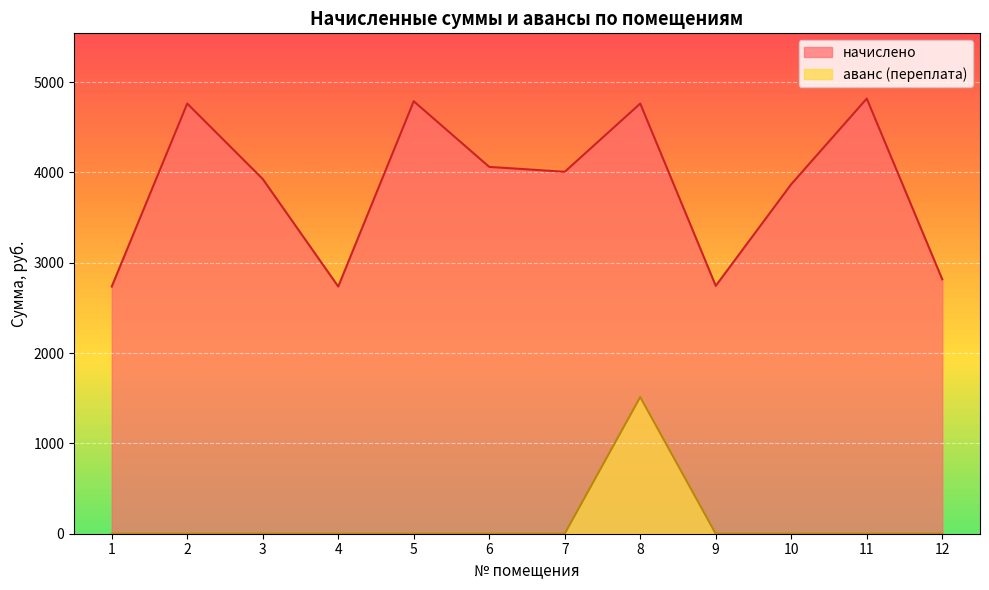

At which category is the sum across all series the highest?

8